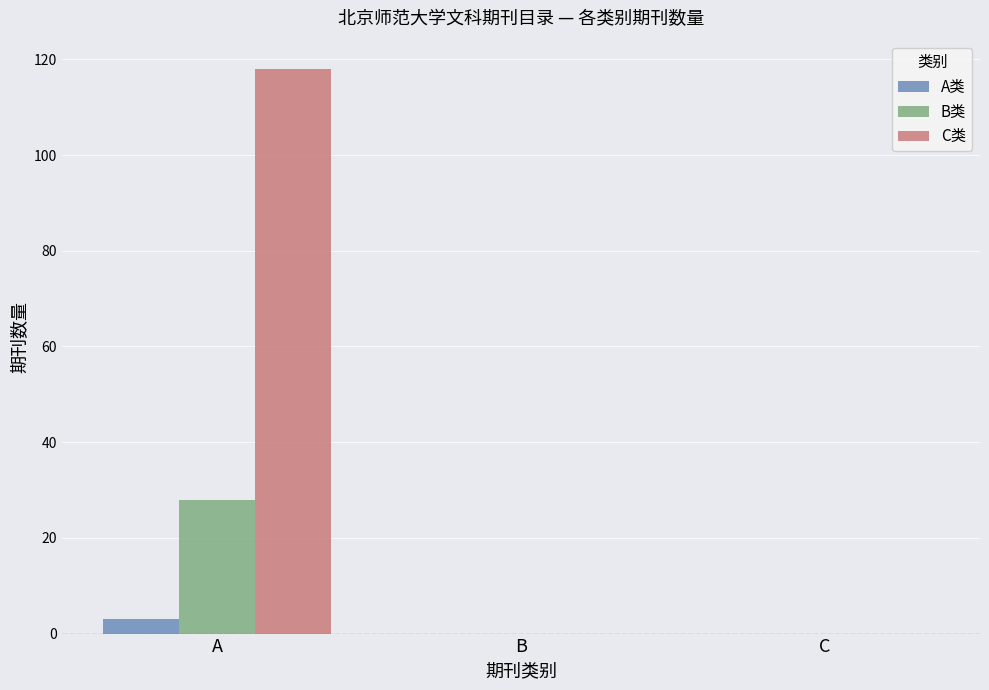

Count the number of categories in the chart.

3